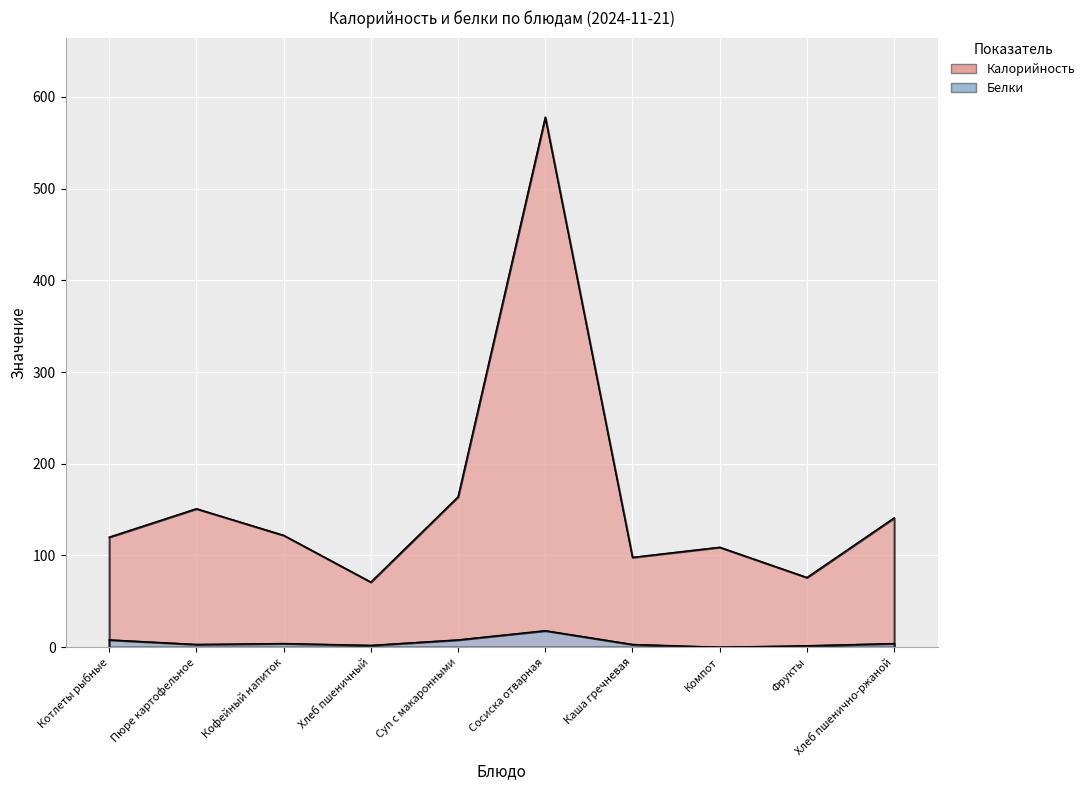

What is the label of the 1st point from the left?

Котлеты рыбные